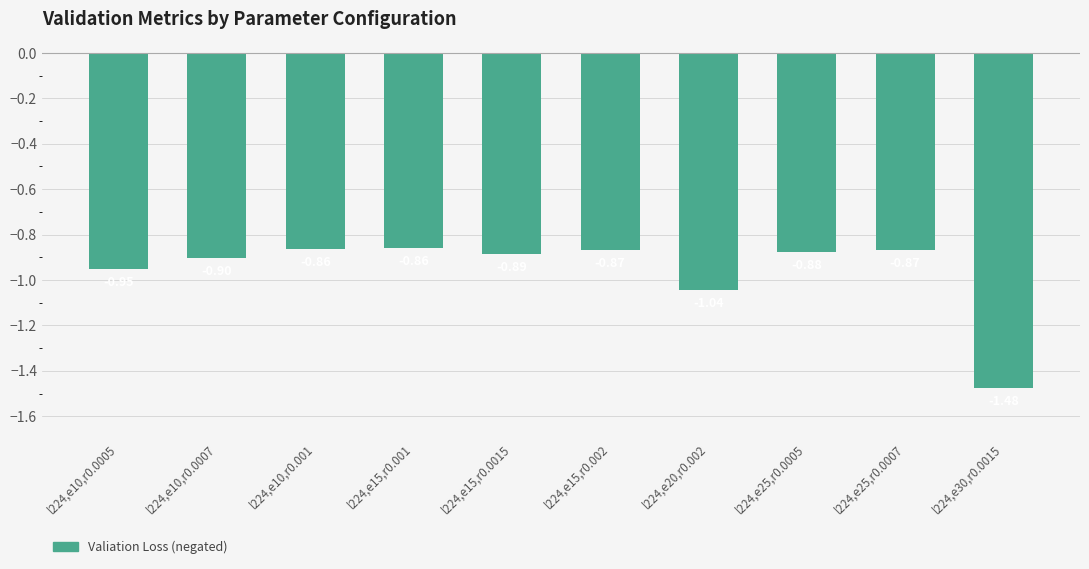

The chart shows a value of -0.3 at l224,e10,r0.001. True or false?

False